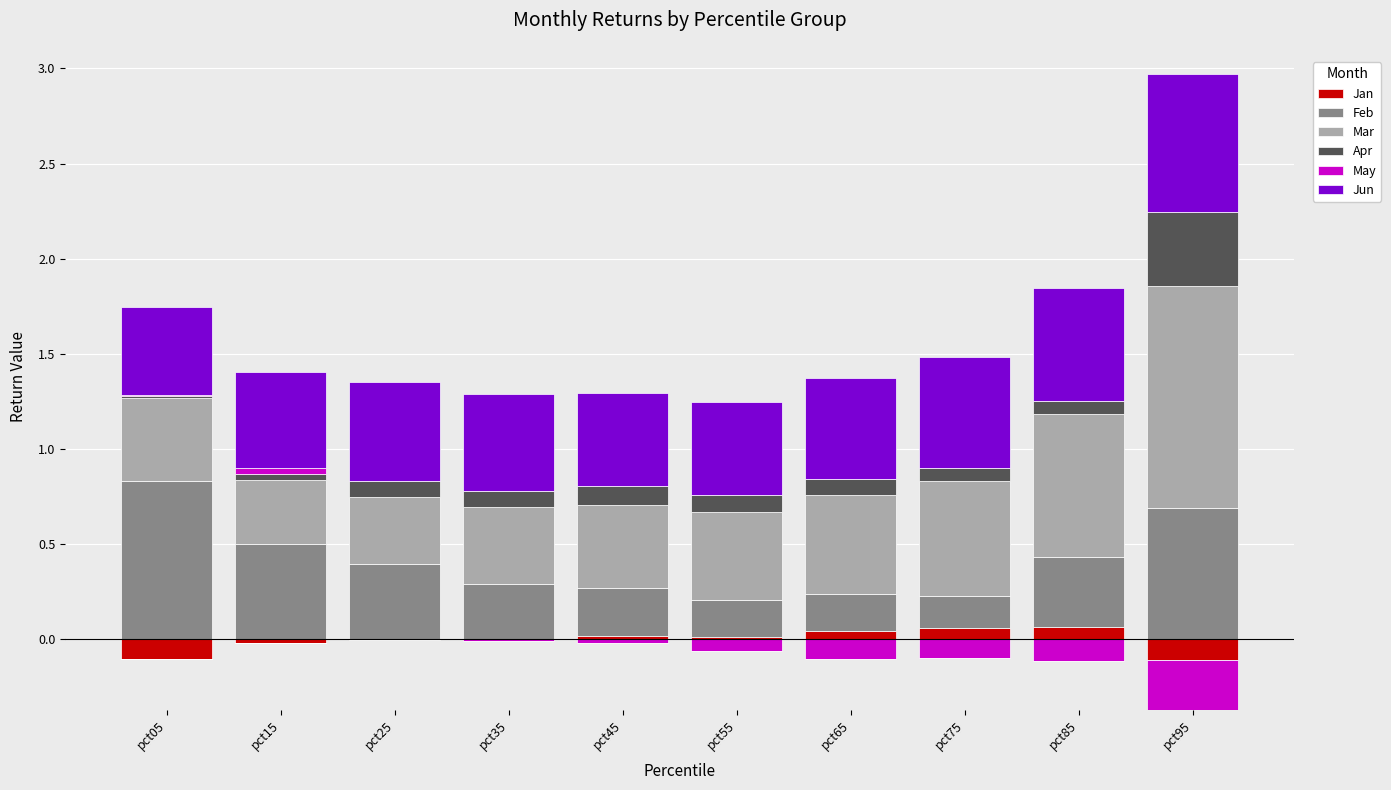

How many groups of bars are there?

10